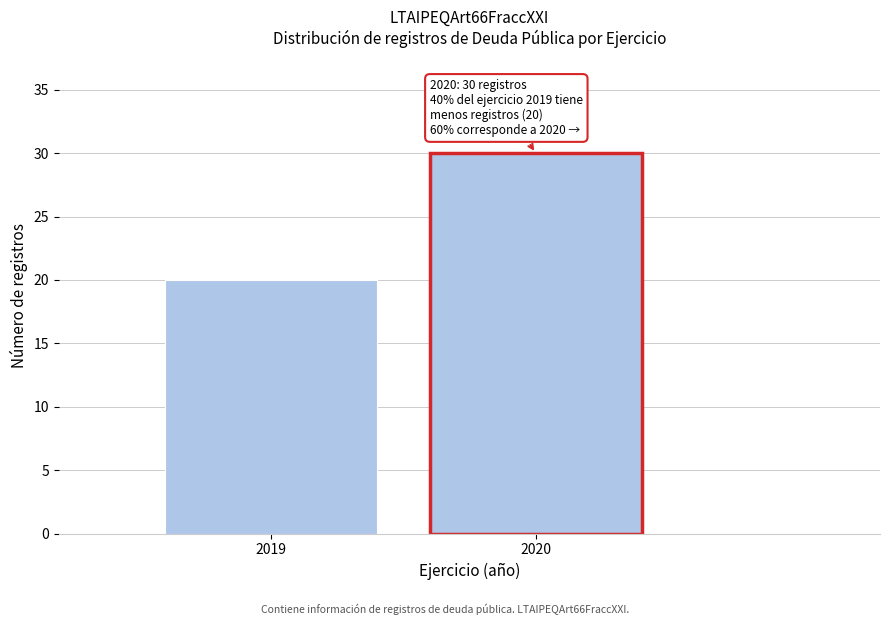

Reading left to right, what are all the values shown in this chart?

20	30